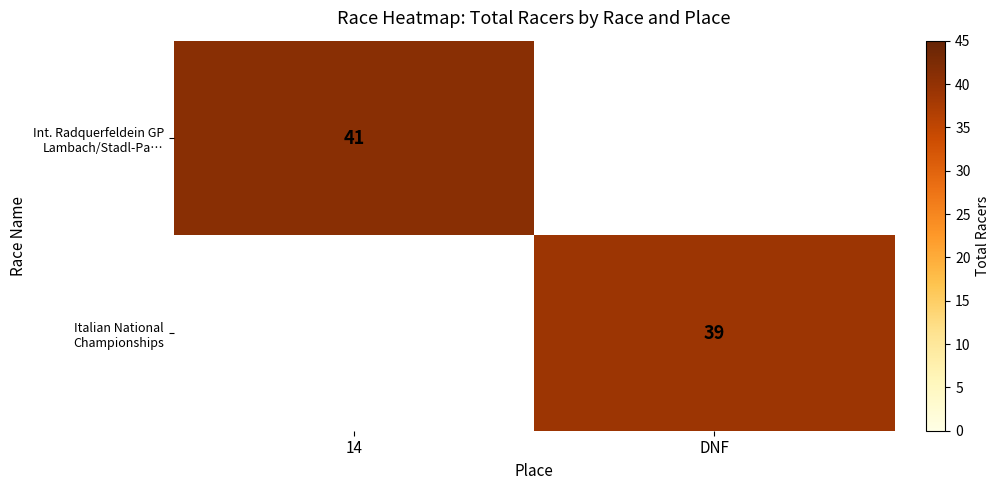

Is it true that Italian National Championships equals 39 at DNF?

True